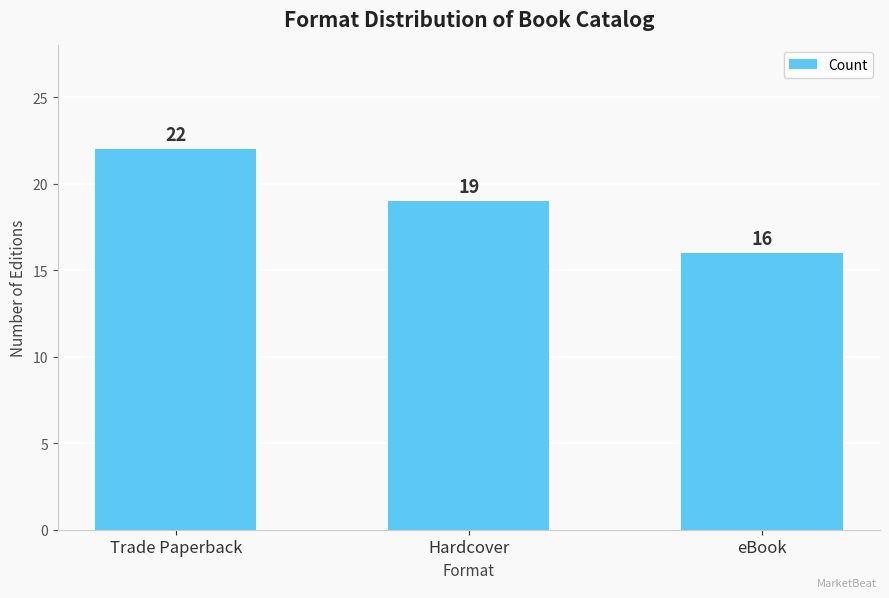

What is the change in value from Trade Paperback to Hardcover?

-3